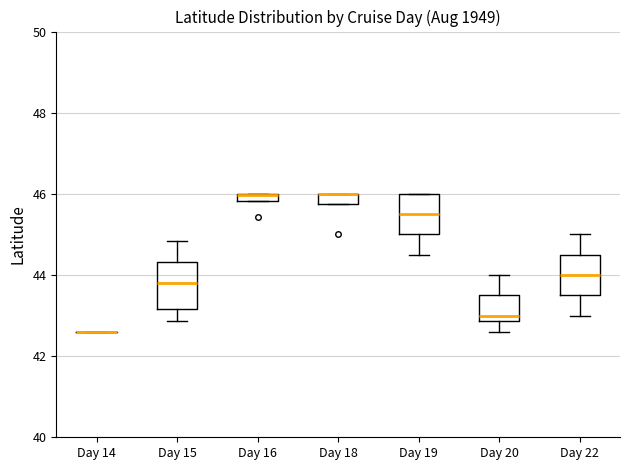

Where is the upper edge of the box for Day 20 on the y-axis? The values are not printed on the chart, so give them approximately, as read against the axis.

43.6